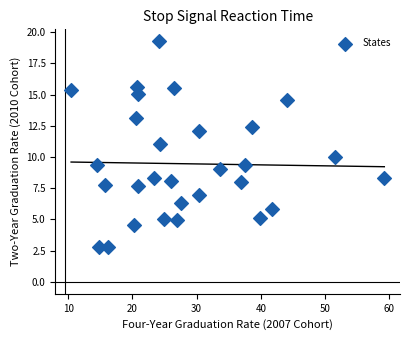

What is the range of X values (max minus min)?

48.8